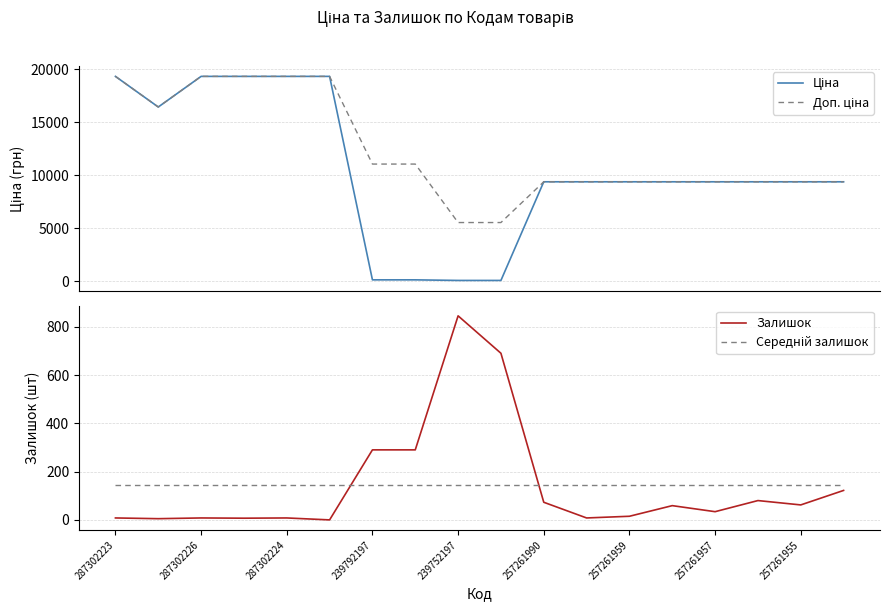

Is it true that Залишок equals 25.9 at 257261955?

False